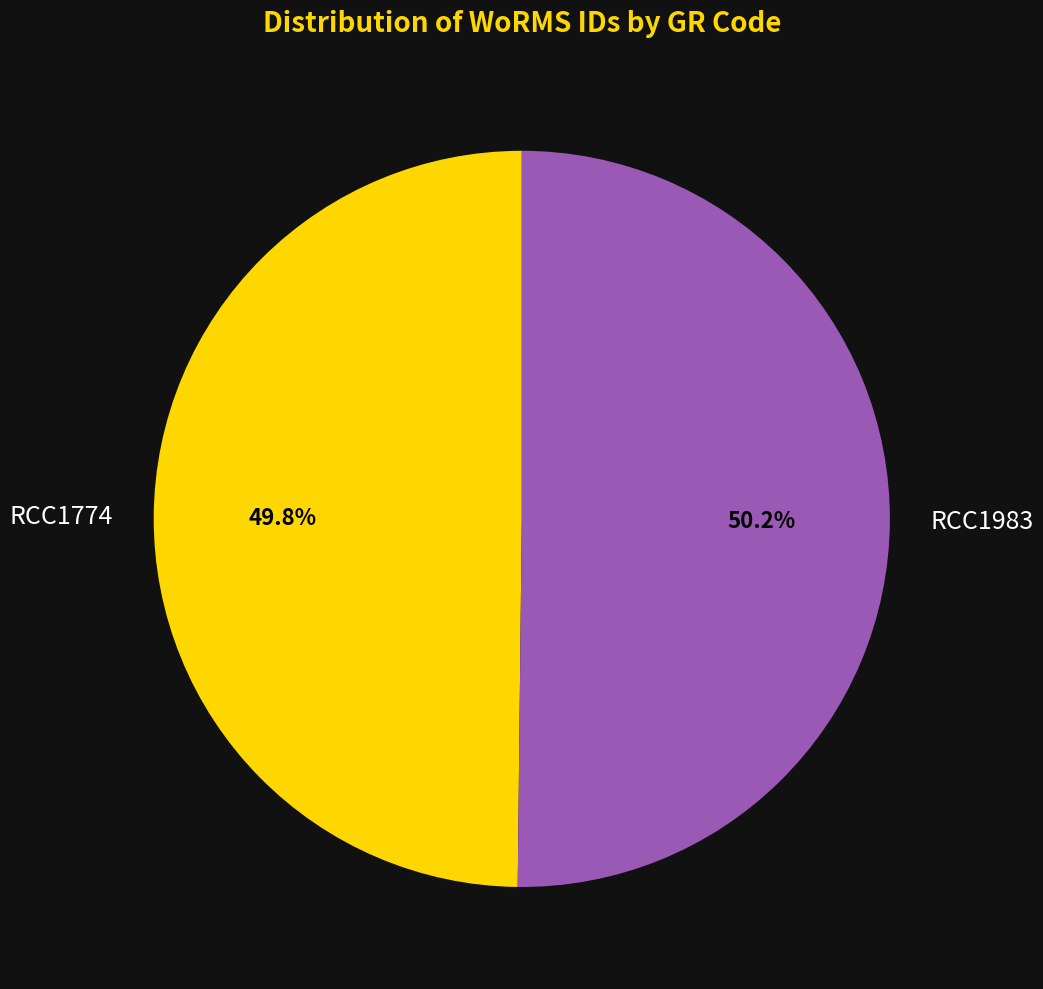

Is there any slice that represents more than half of the pie?

Yes